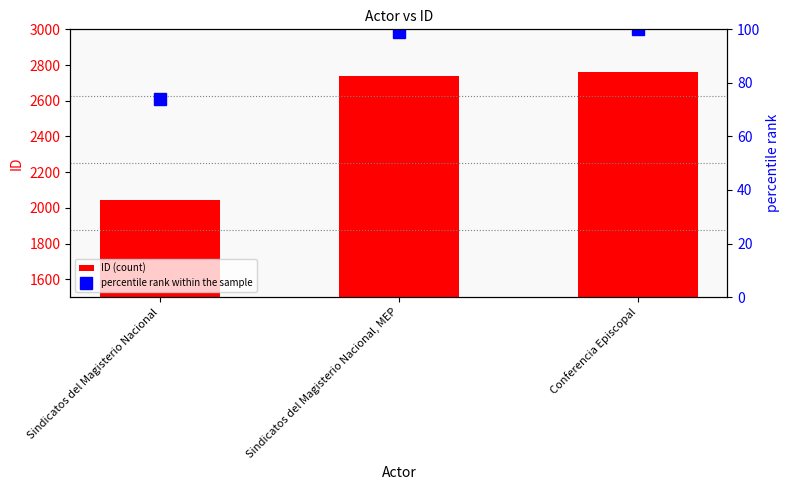

At which label does percentile rank within the sample reach its peak?

Conferencia Episcopal